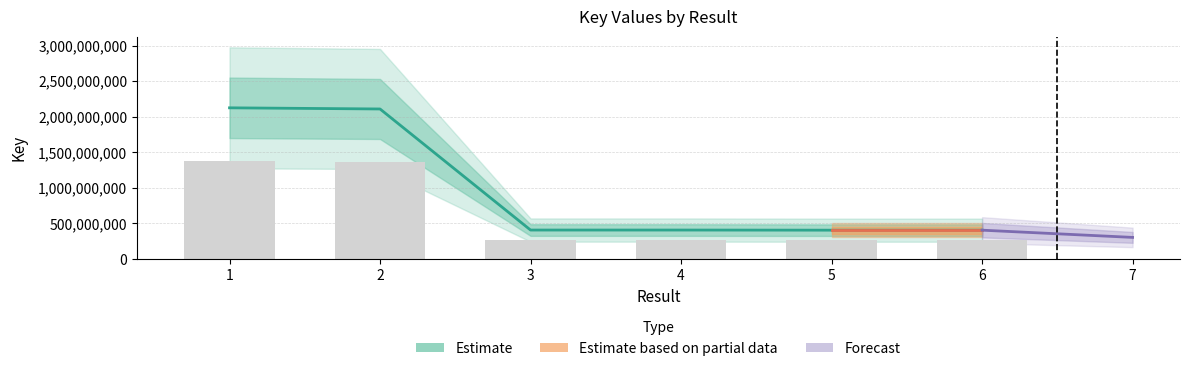

What is the value of the 5th bar from the left?

406132746